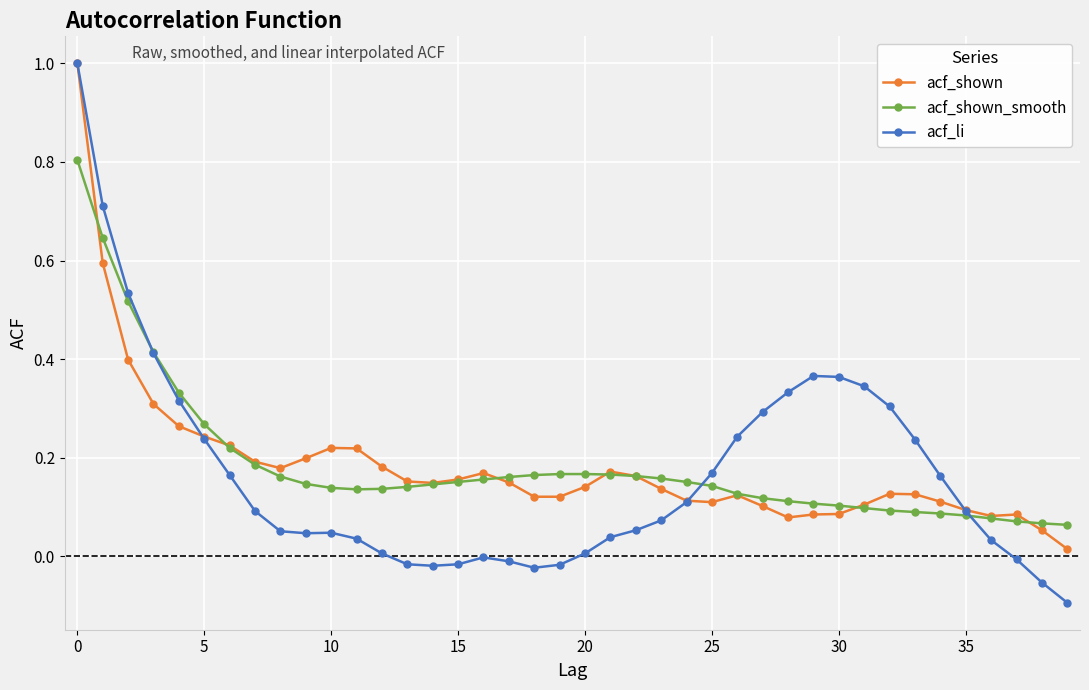

What is the highest value of the acf_shown series?

1.0